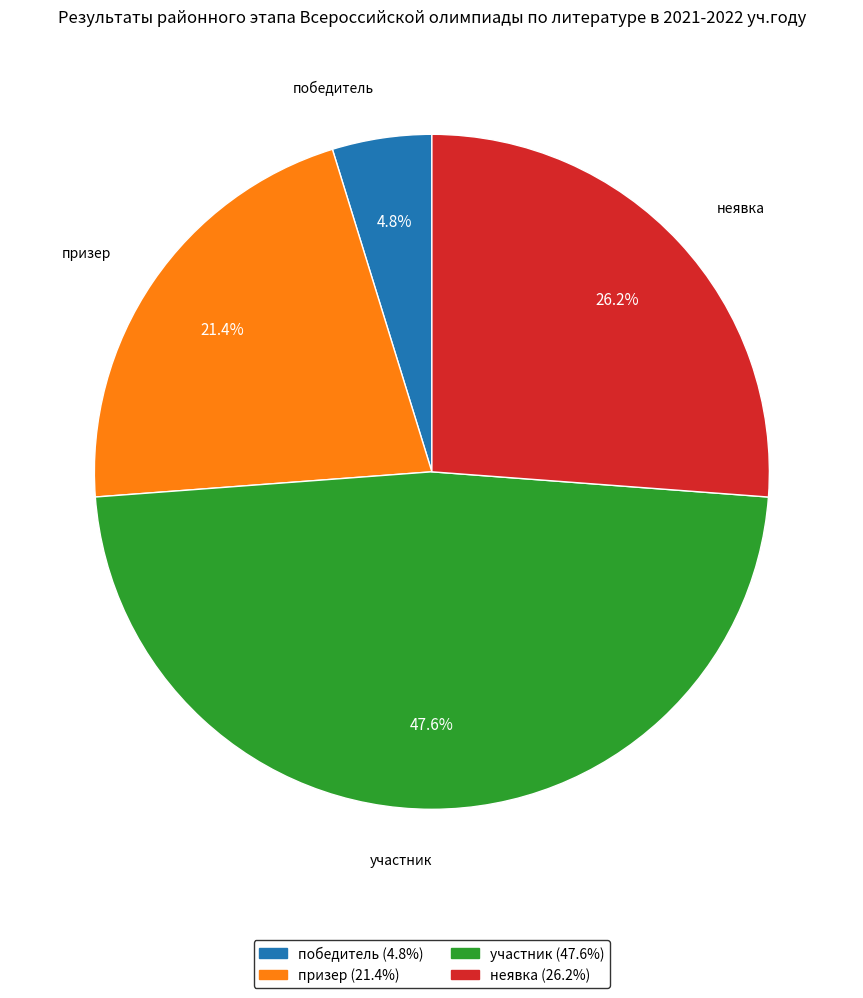

To the nearest percent, what portion does победитель represent?

5%